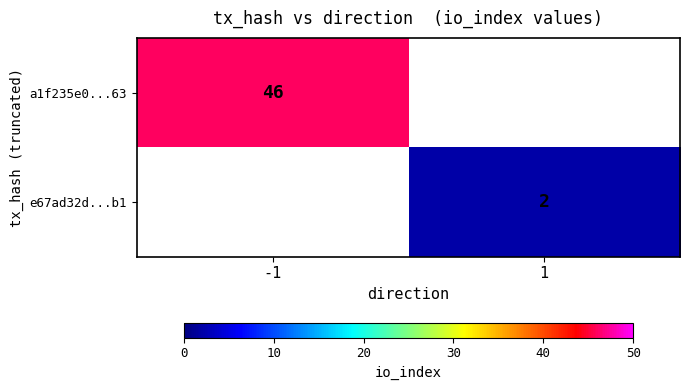

The a1f235e0...63 series shows 46 at -1. True or false?

True